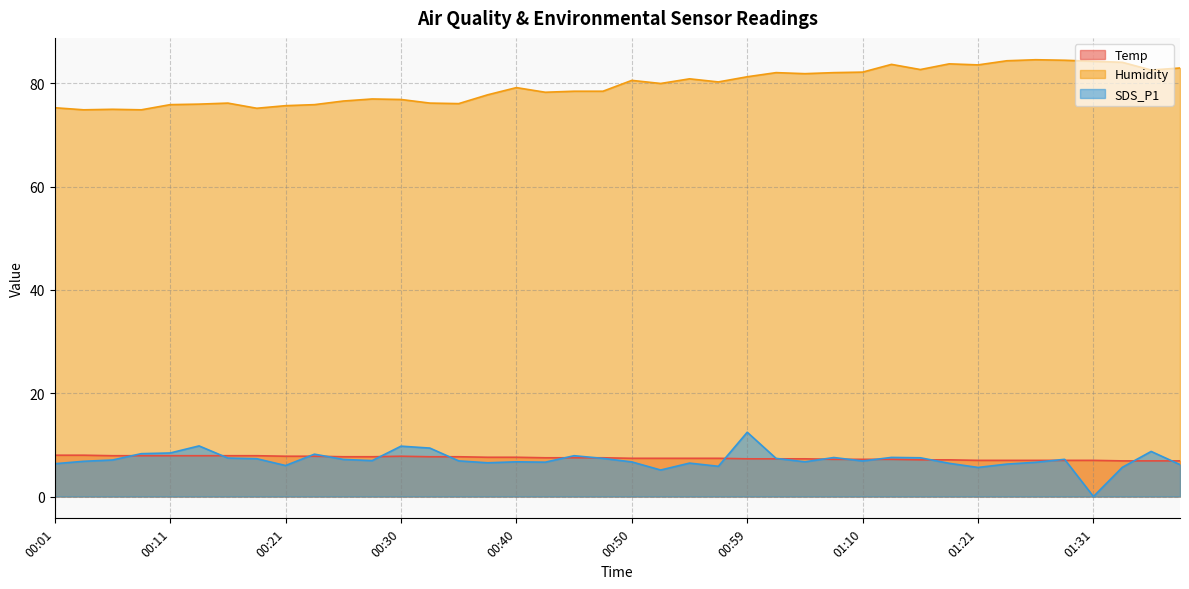

Which series has the largest range (max minus min)?

SDS_P1